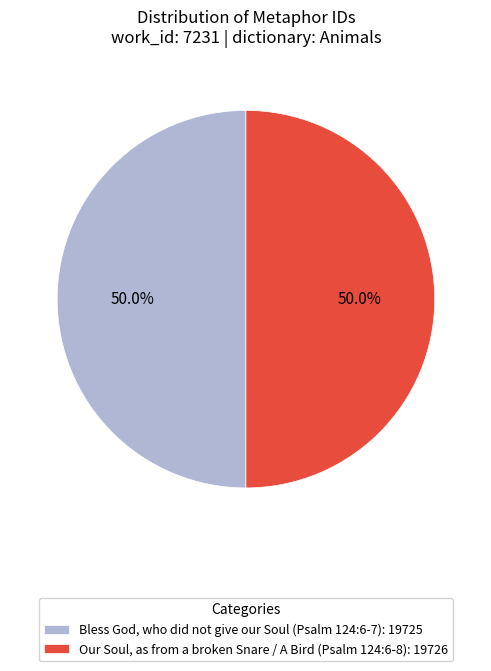

What percentage is NOT represented by Bless God, who did not give our Soul (Psalm 124:6-7): 19725?

50.0%